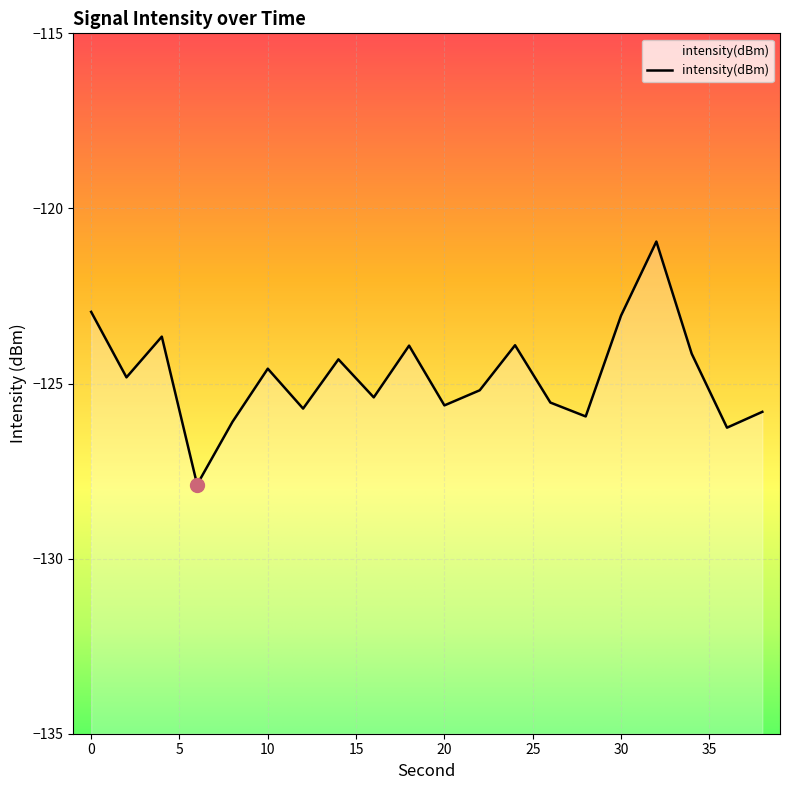

What is the sum of the values at 6 and 32?

-248.8